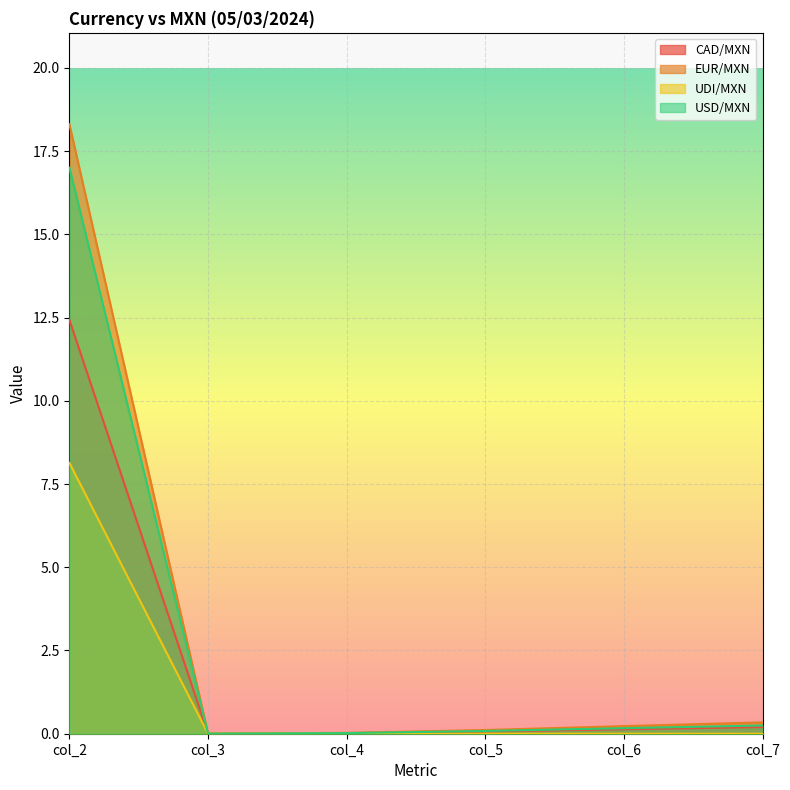

How many lines are shown in the chart?

4